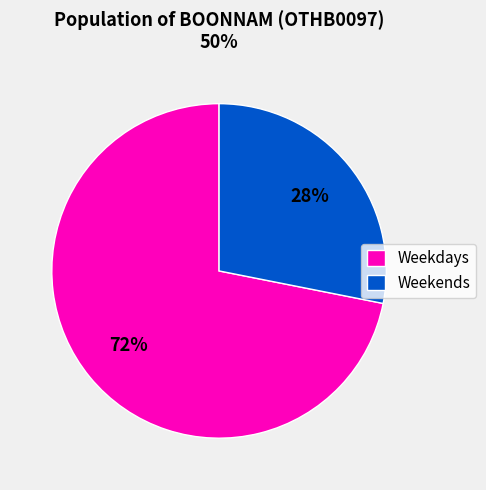

How many slices are in this pie chart?

2